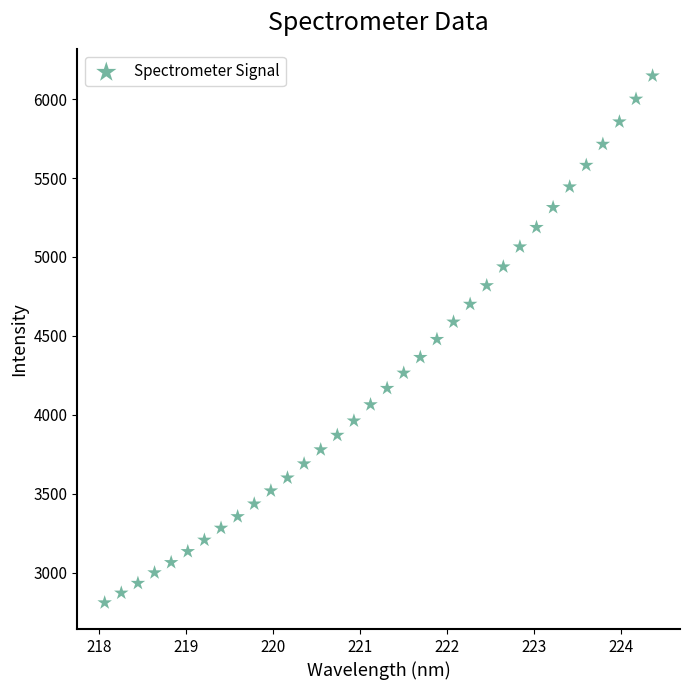

What is the range of Y values (max minus min)?

3339.0